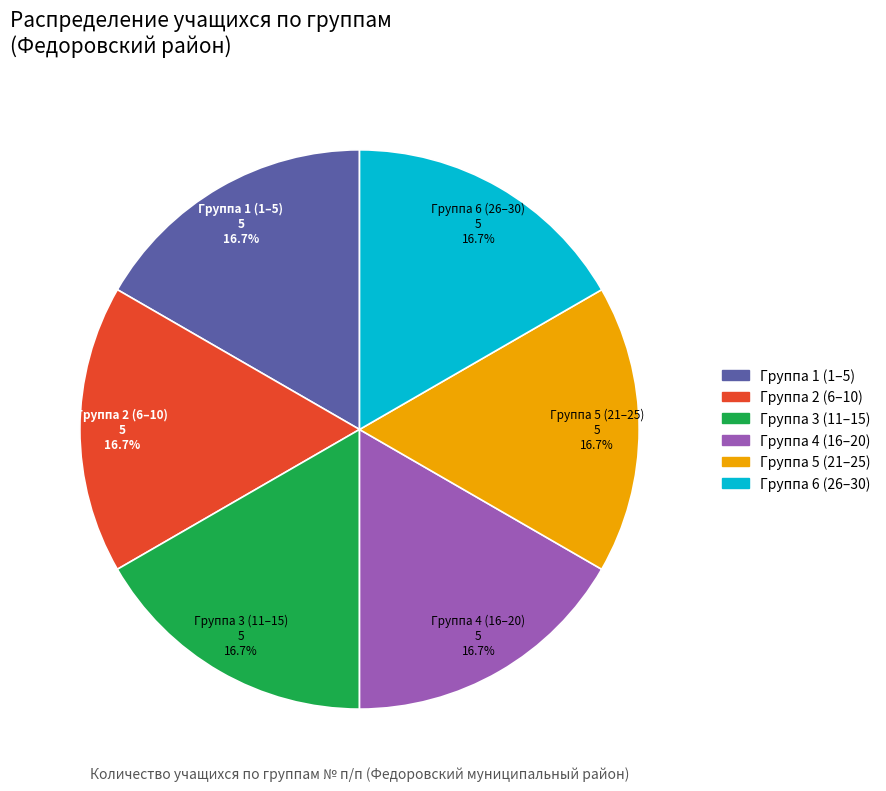

Is there any slice that represents more than half of the pie?

No